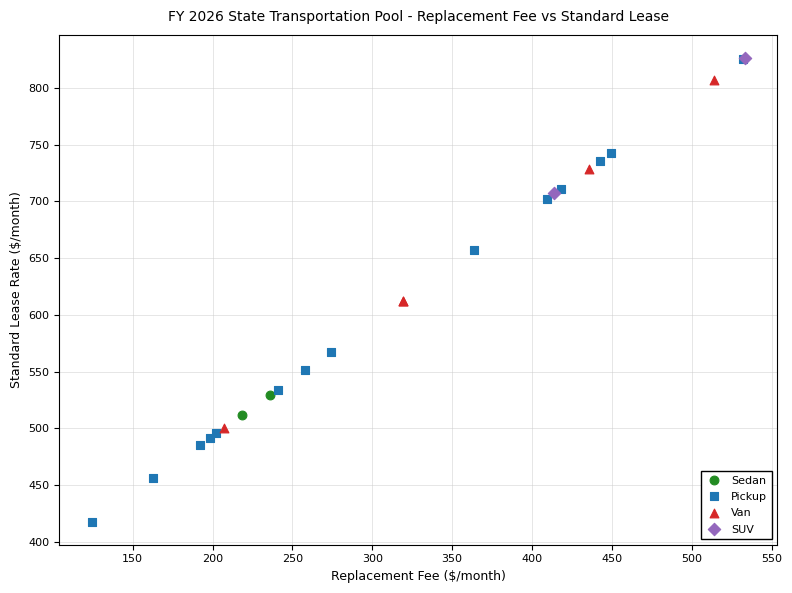

What are all the series names shown in the legend?

Sedan, Pickup, Van, SUV